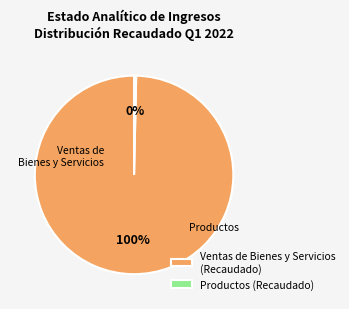

What is the majority slice?

Ventas de Bienes y Servicios (Recaudado)